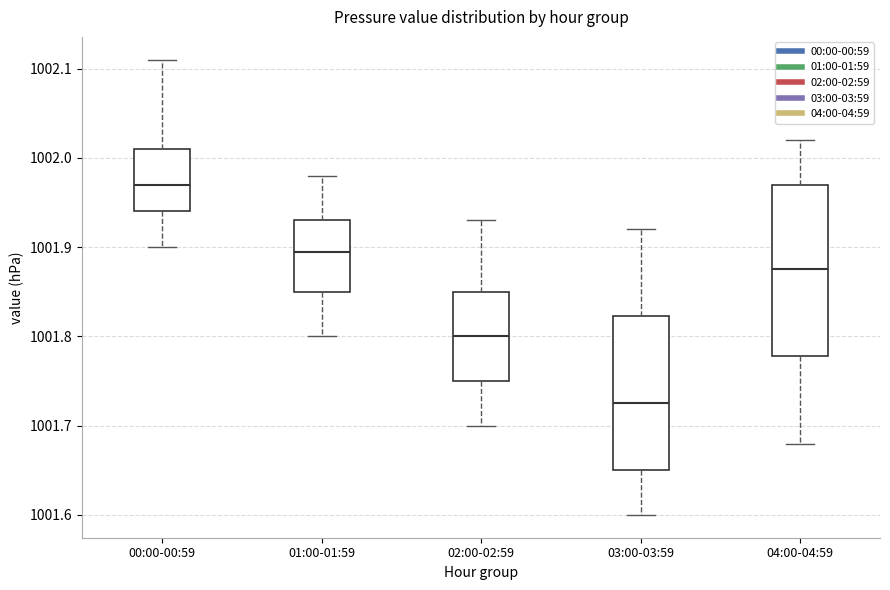

Where is the upper edge of the box for 02:00-02:59 on the y-axis? The values are not printed on the chart, so give them approximately, as read against the axis.

1001.85